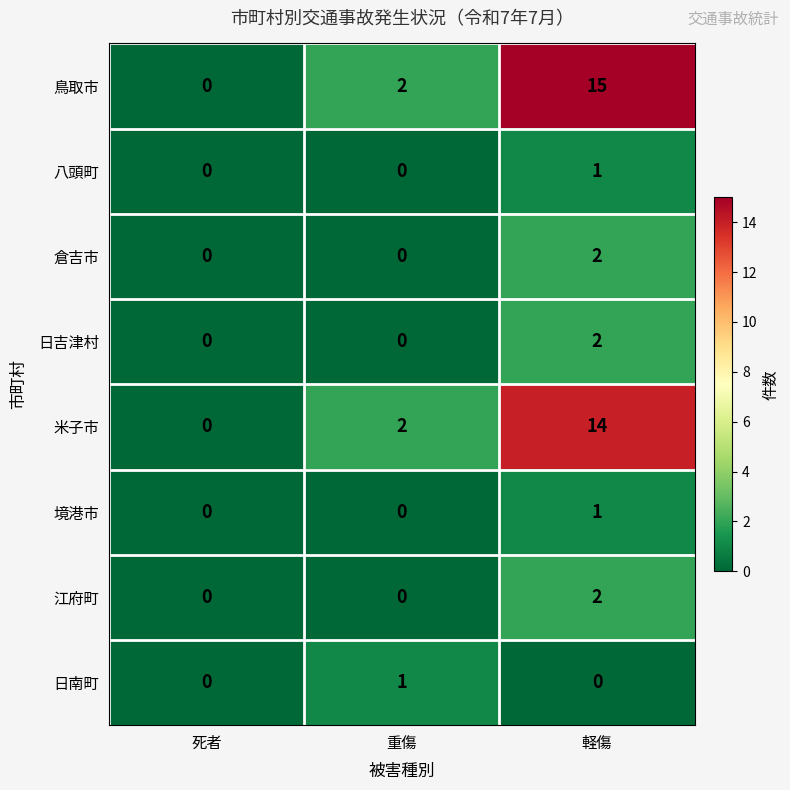

Count the 鳥取市 values in the range 0 to 15.

3